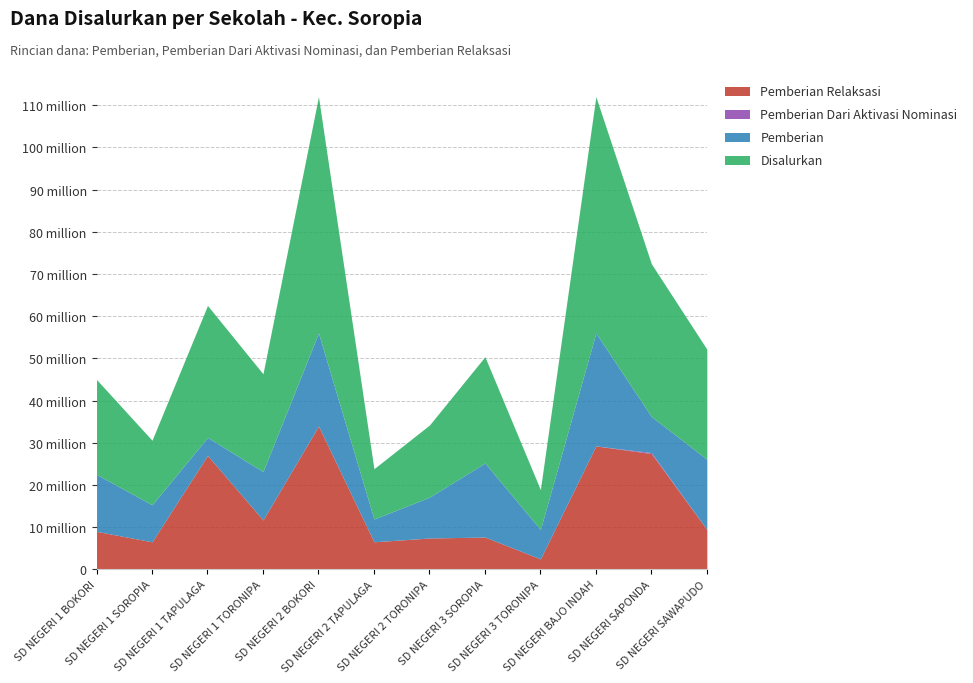

Does the chart have visible grid lines?

Yes